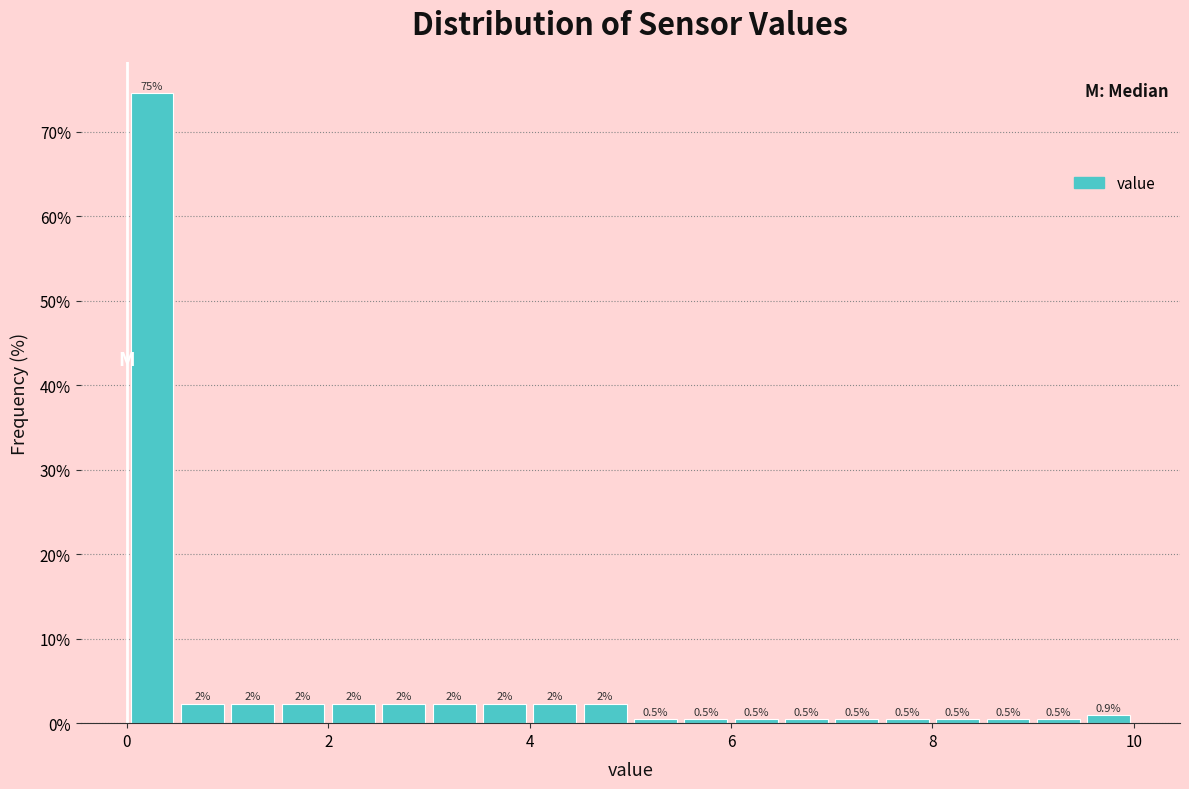

Around what value on the x-axis is the tallest bar? Give the approximate position of its centre, as read against the axis.

0.2